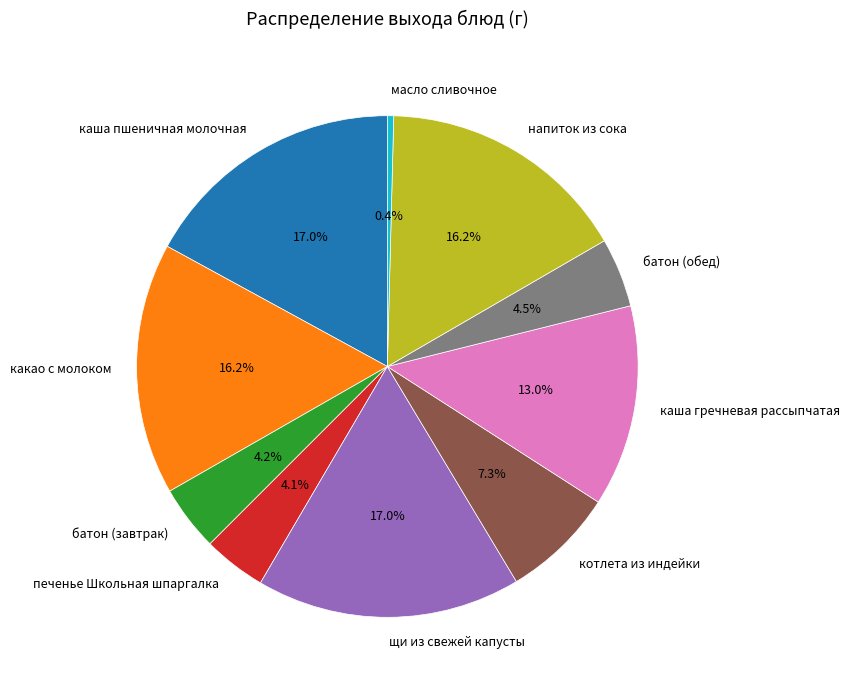

Does any single category account for the majority?

No